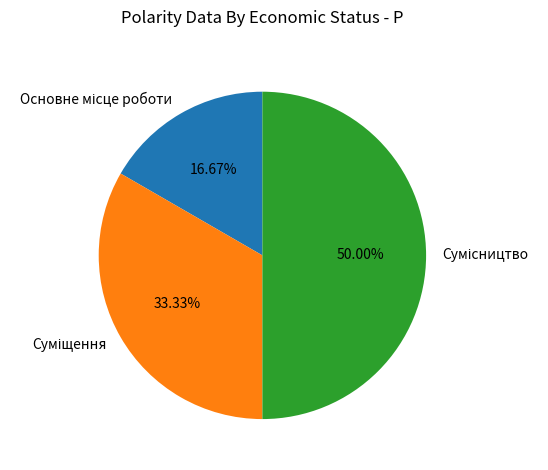

To the nearest percent, what is the difference between the largest and smallest slice percentages?

33%